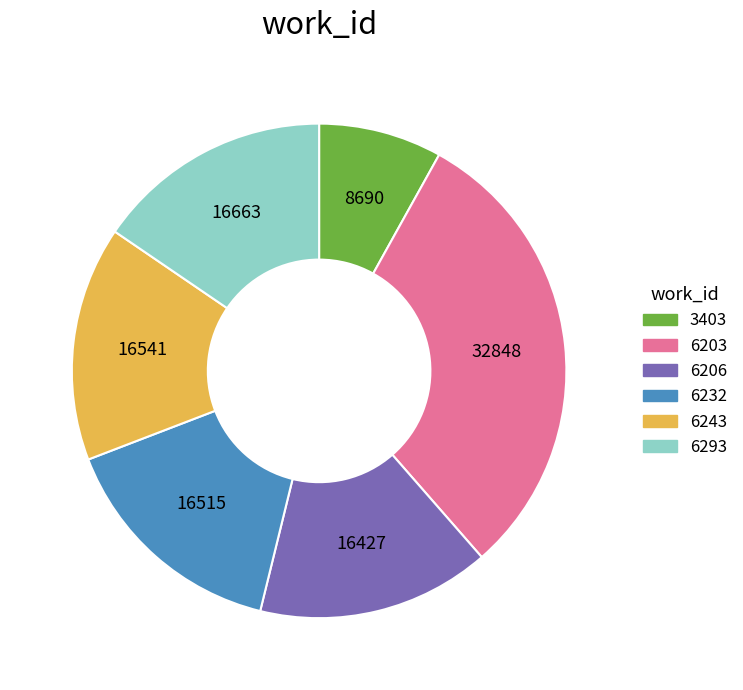

Is there any slice that represents more than half of the pie?

No